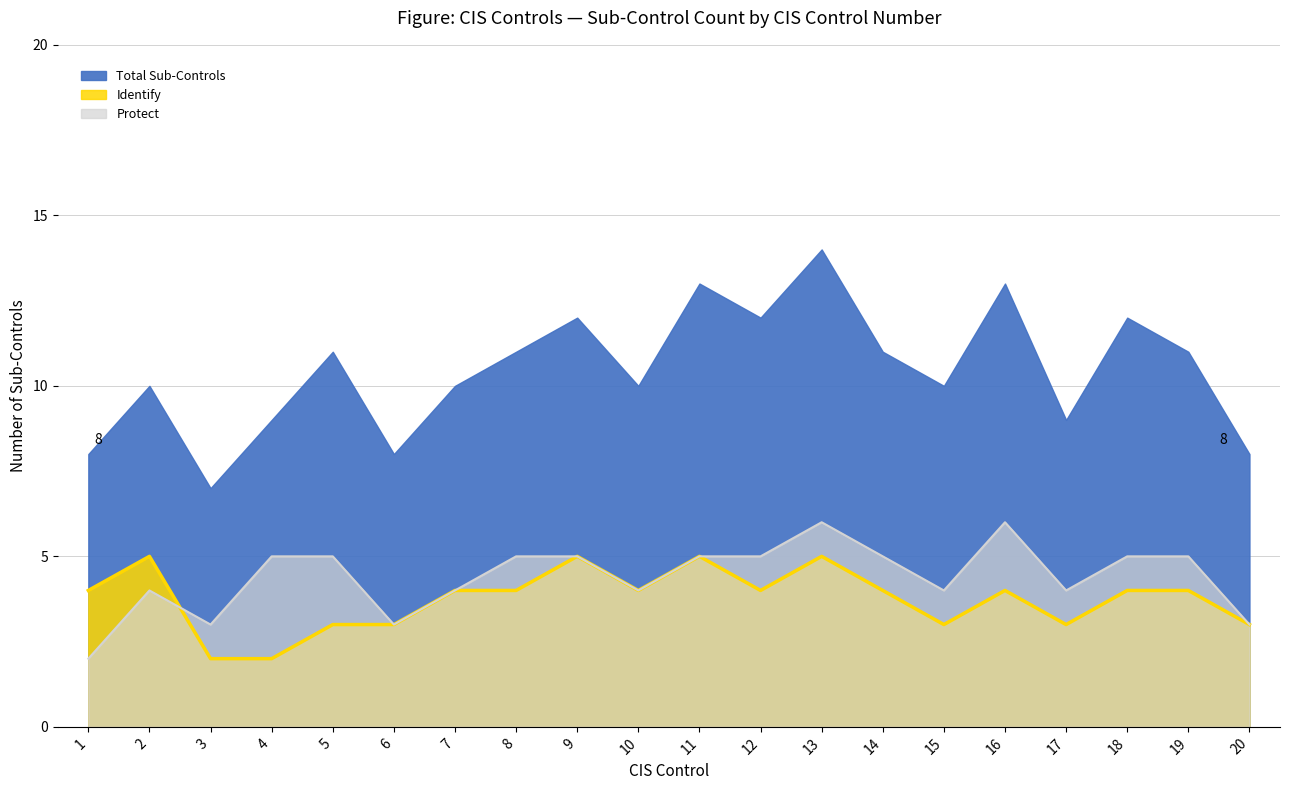

What is the difference between the second highest and minimum values in the Identify series?

3